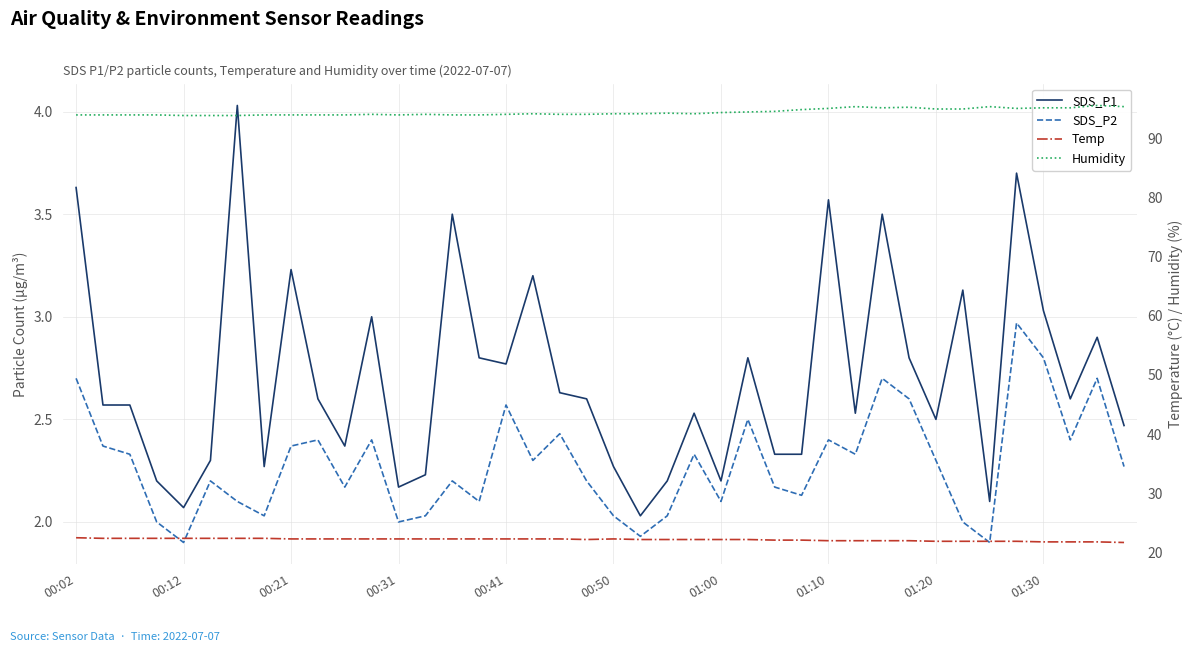

Reading right to left, transcribe all the data shown in this chart.

SDS_P1: 2.5	2.9	2.6	3.0	3.7	2.1	3.1	2.5	2.8	3.5	2.5	3.6	2.3	2.3	2.8	2.2	2.5	2.2	2.0	2.3	2.6	2.6	3.2	2.8	2.8	3.5	2.2	2.2	3.0	2.4	2.6	3.2	2.3	4.0	2.3	2.1	2.2	2.6	2.6	3.6
SDS_P2: 2.3	2.7	2.4	2.8	3.0	1.9	2.0	2.3	2.6	2.7	2.3	2.4	2.1	2.2	2.5	2.1	2.3	2.0	1.9	2.0	2.2	2.4	2.3	2.6	2.1	2.2	2.0	2.0	2.4	2.2	2.4	2.4	2.0	2.1	2.2	1.9	2.0	2.3	2.4	2.7
Temp: 21.7	21.8	21.8	21.8	21.9	21.9	21.9	21.9	22.0	22.0	22.0	22.0	22.1	22.1	22.2	22.2	22.2	22.2	22.2	22.3	22.2	22.3	22.3	22.3	22.3	22.3	22.3	22.3	22.3	22.3	22.3	22.3	22.4	22.4	22.4	22.4	22.4	22.4	22.4	22.5
Humidity: 95.3	95.5	95.1	95.1	95.0	95.3	94.9	94.9	95.2	95.1	95.3	95.0	94.8	94.5	94.4	94.3	94.1	94.2	94.1	94.1	94.0	94.0	94.1	94.0	93.9	93.9	94.0	93.9	94.0	93.9	93.9	93.9	93.9	93.8	93.8	93.8	93.9	93.9	93.9	93.9